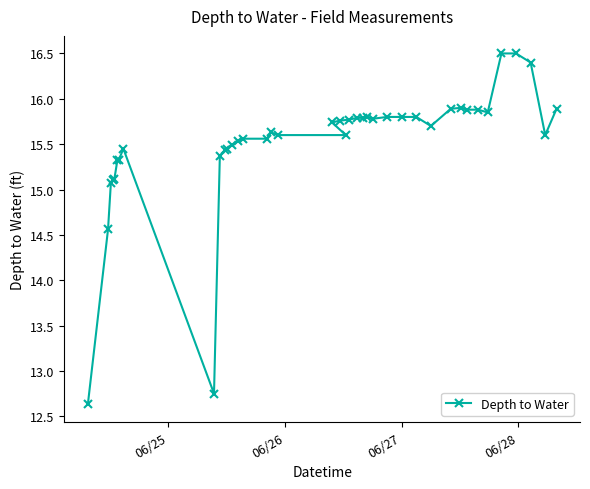

Count the number of data series in this chart.

1